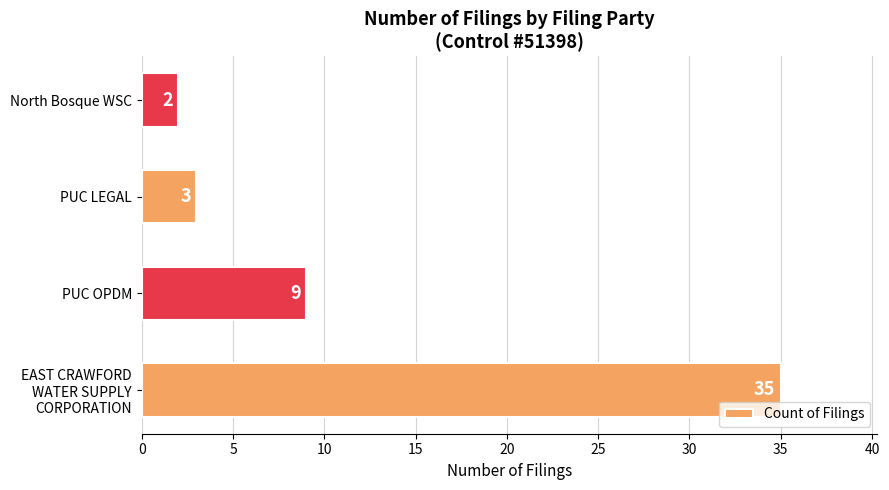

What is the sum of all values?

49